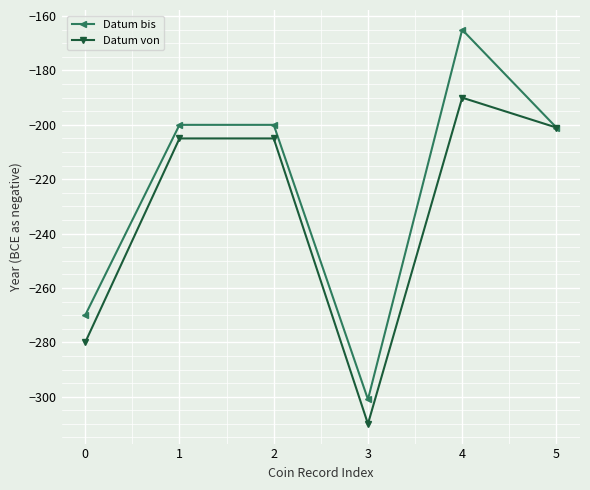

True or false: Datum bis has a value of -136 at 1.

False